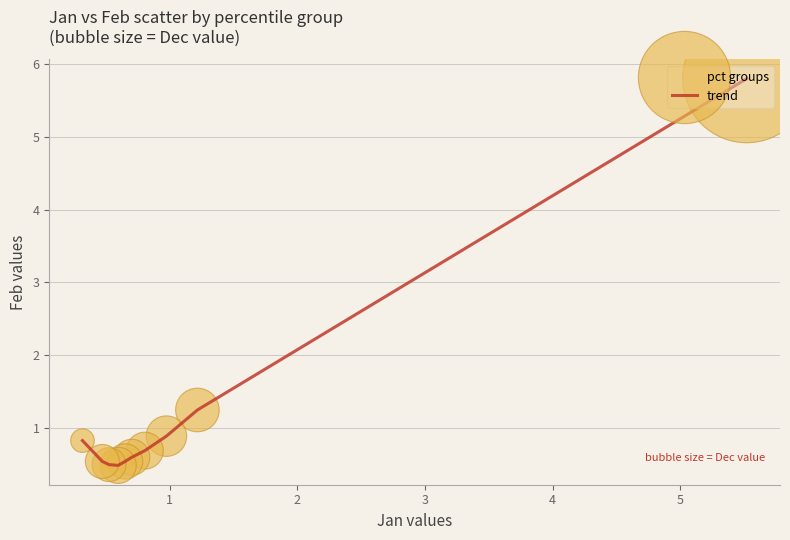

What is the maximum value shown in the chart?

5.8